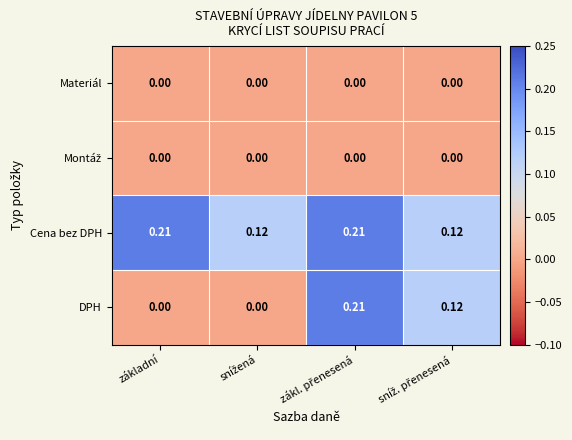

Which series has the widest spread of values?

DPH